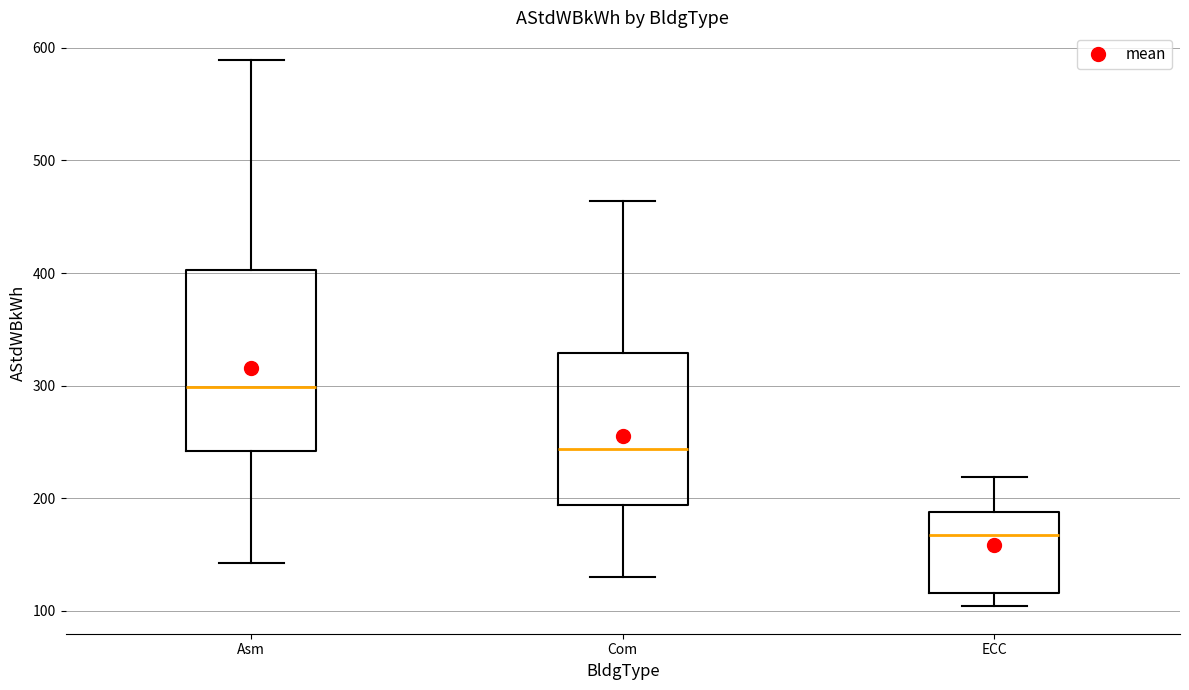

Reading left to right, read every box against the y-axis: the position of its median line, the range the box covers, and the ends of its whiskers. The values are not printed on the chart, so give them approximately, as read against the axis.

Asm: median 300, box 240 to 400, whiskers 140 to 590
Com: median 240, box 190 to 330, whiskers 130 to 460
ECC: median 170, box 120 to 190, whiskers 100 to 220